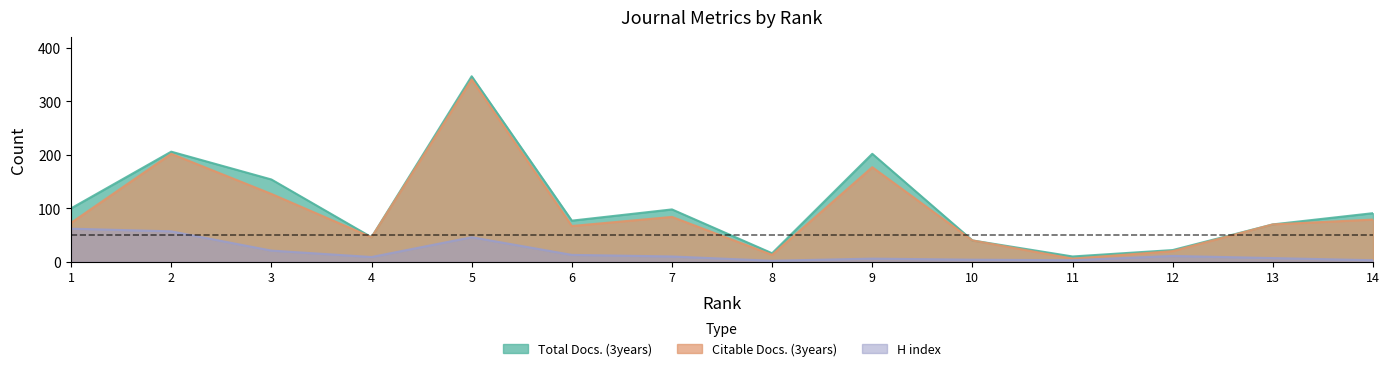

True or false: H index and Citable Docs. (3years) intersect in this chart.

False